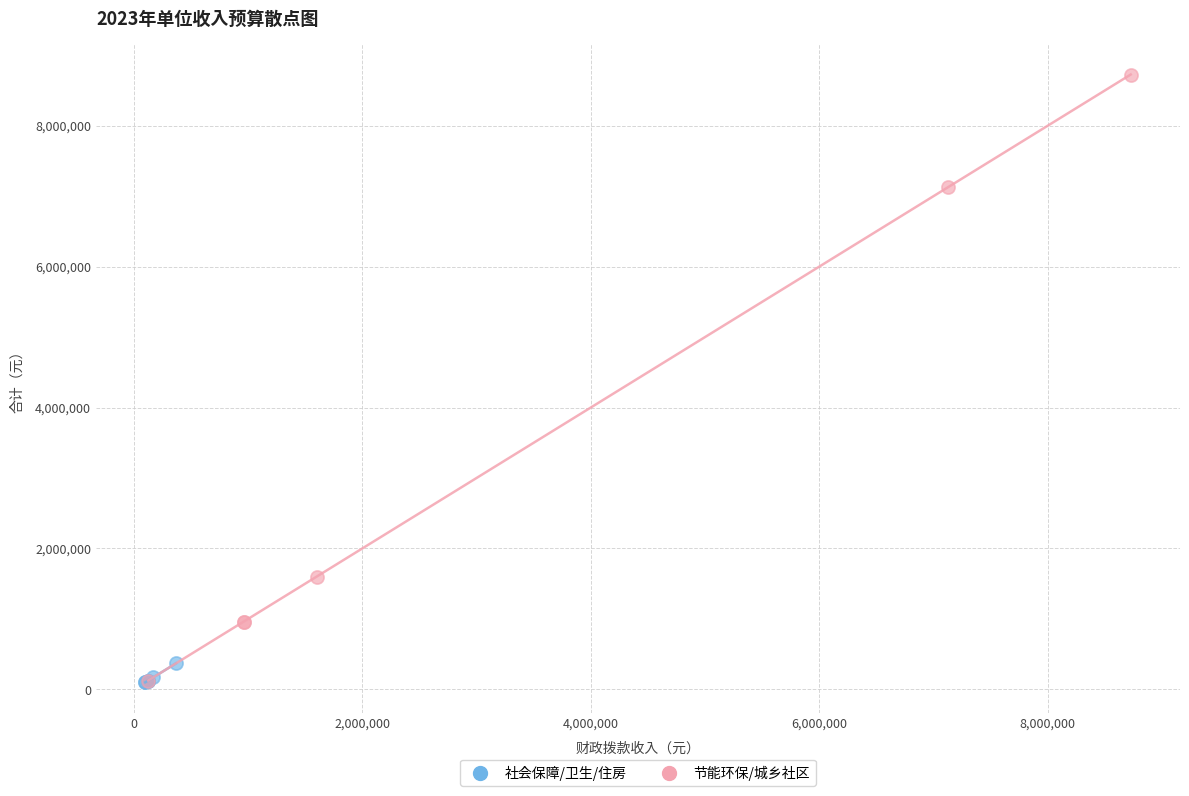

Which series reaches the maximum Y coordinate?

节能环保/城乡社区